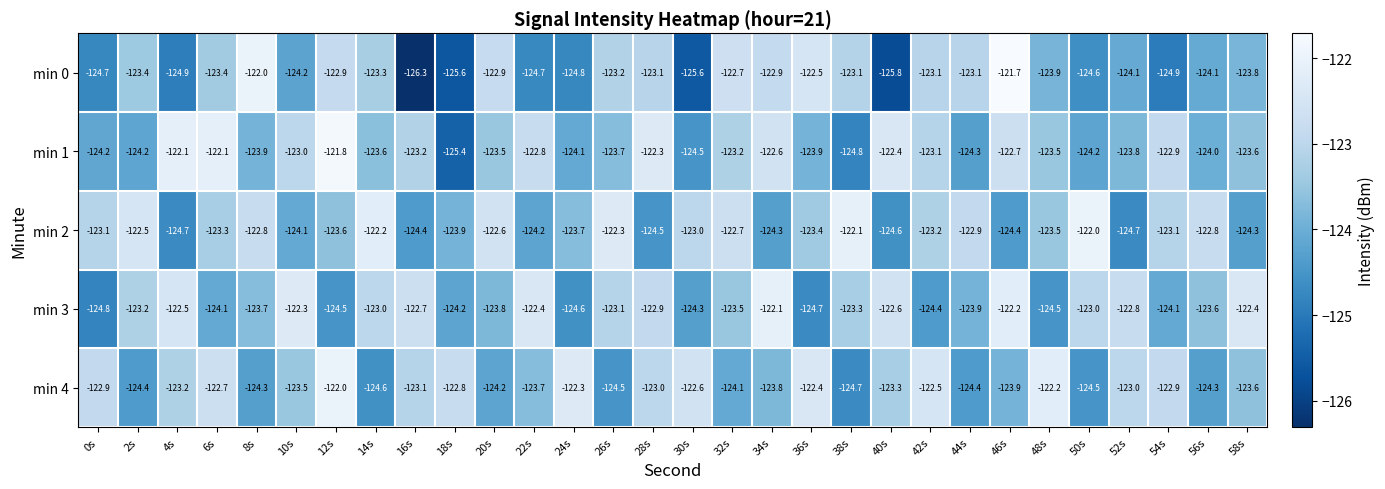

At which label is min 2 closest to -123?

30s